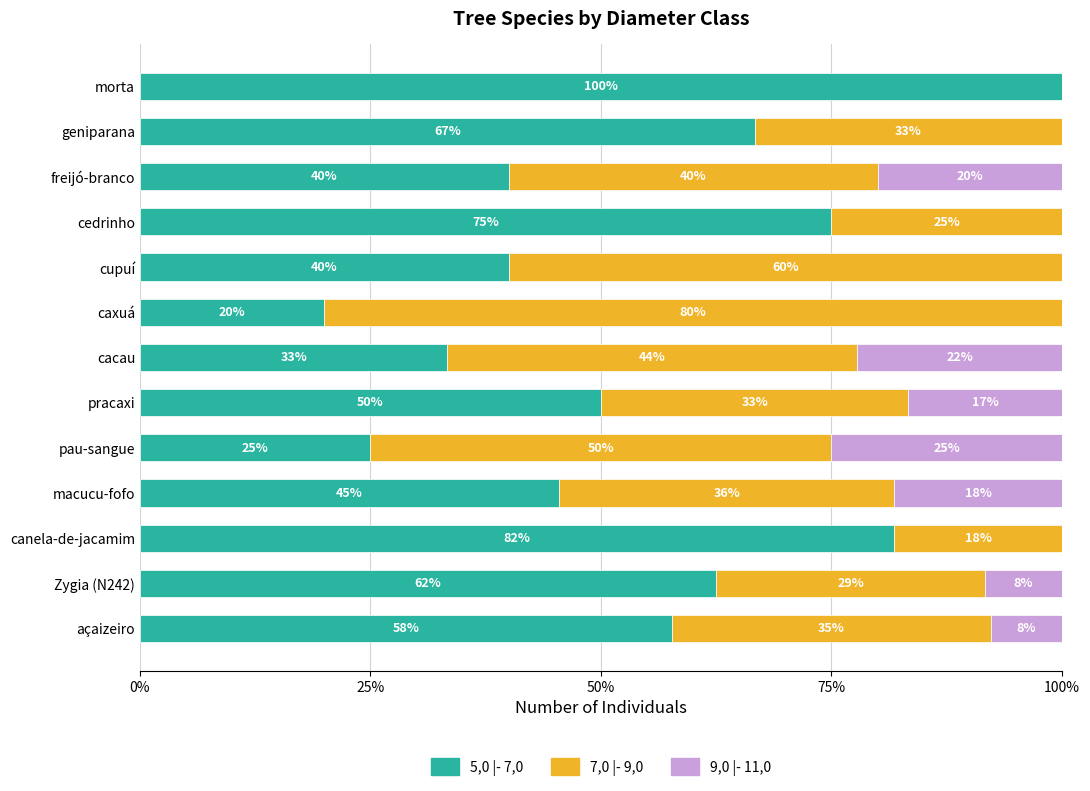

What is the total value across all series at cupuí?

100.0